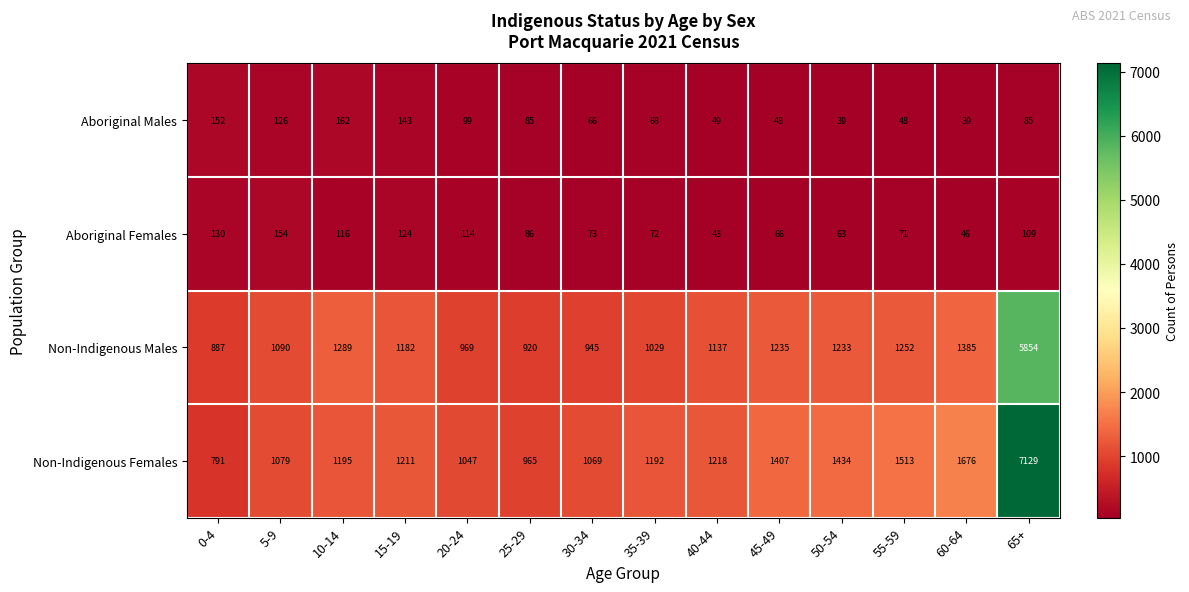

List the labels in order of Non-Indigenous Males value, largest first.

65+, 60-64, 10-14, 55-59, 45-49, 50-54, 15-19, 40-44, 5-9, 35-39, 20-24, 30-34, 25-29, 0-4